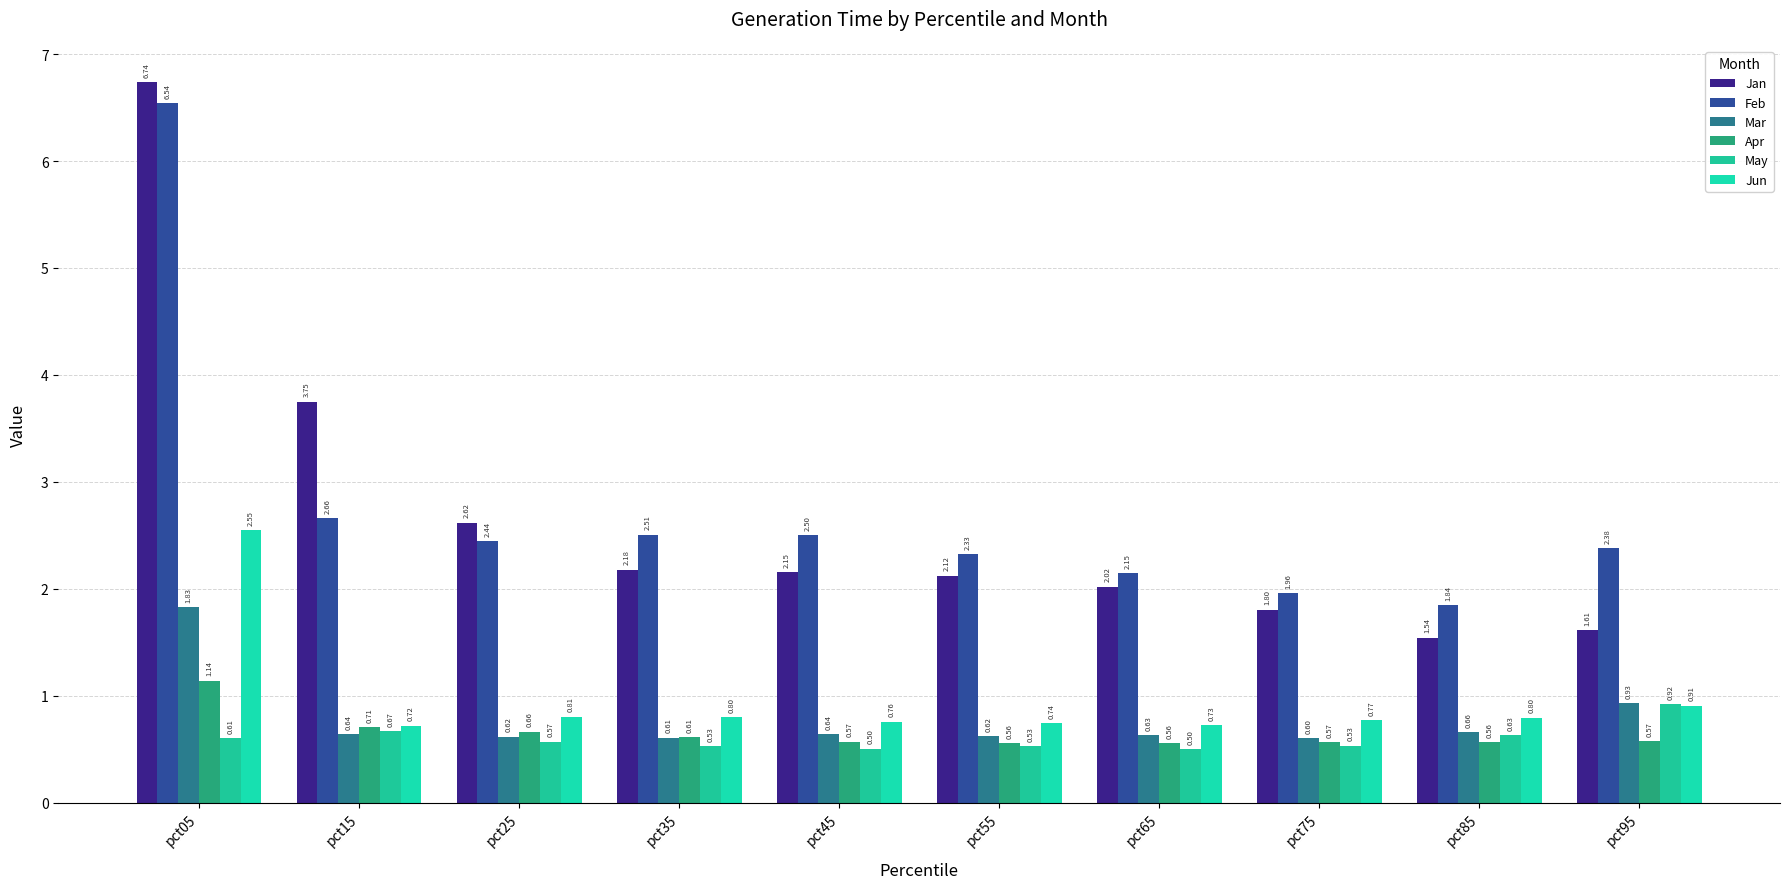

Is it true that Jan equals 4.0 at pct05?

False